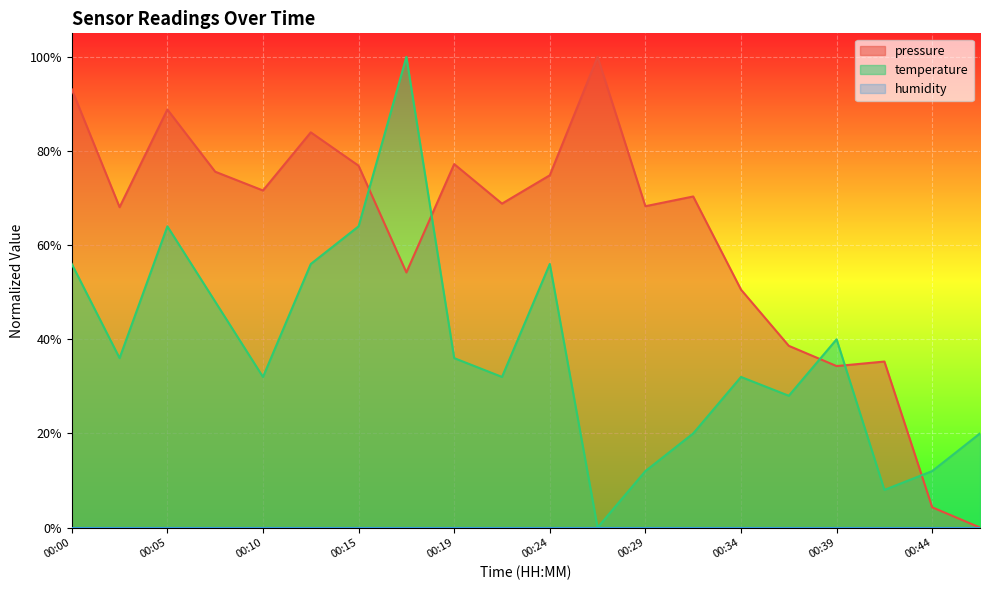

True or false: temperature has more than 1 points higher than both neighbors.

True